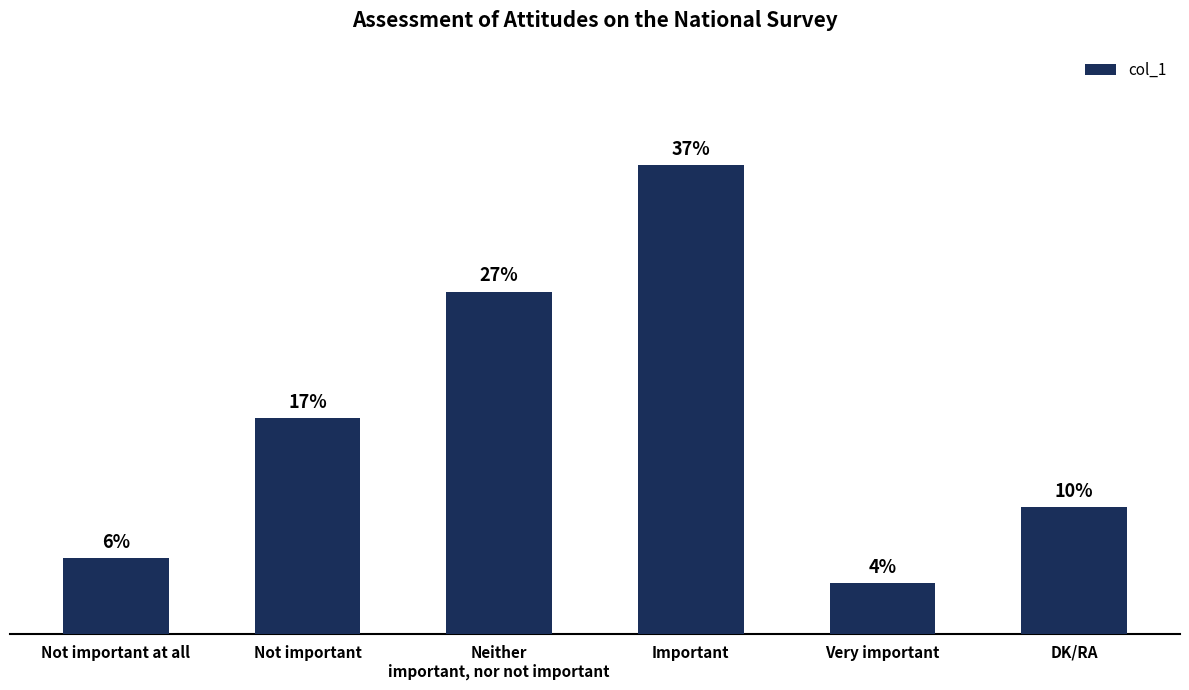

List the labels in order of value, largest first.

Important, Neither
important, nor not important, Not important, DK/RA, Not important at all, Very important